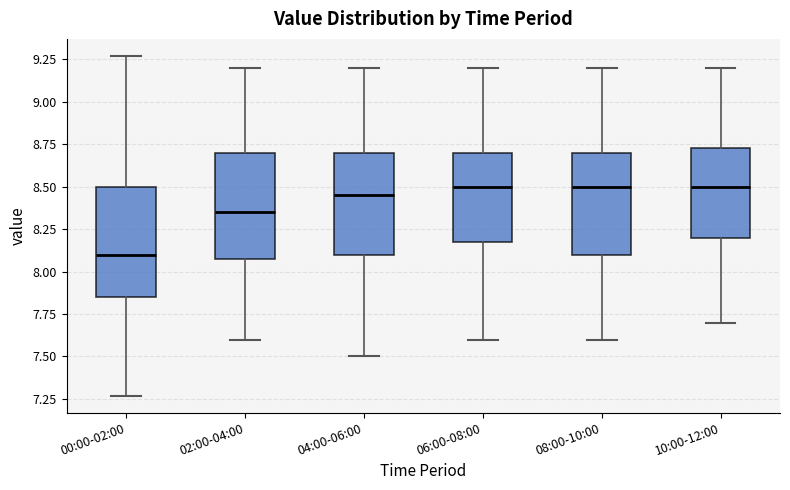

Which box's median line is the lowest?

00:00-02:00